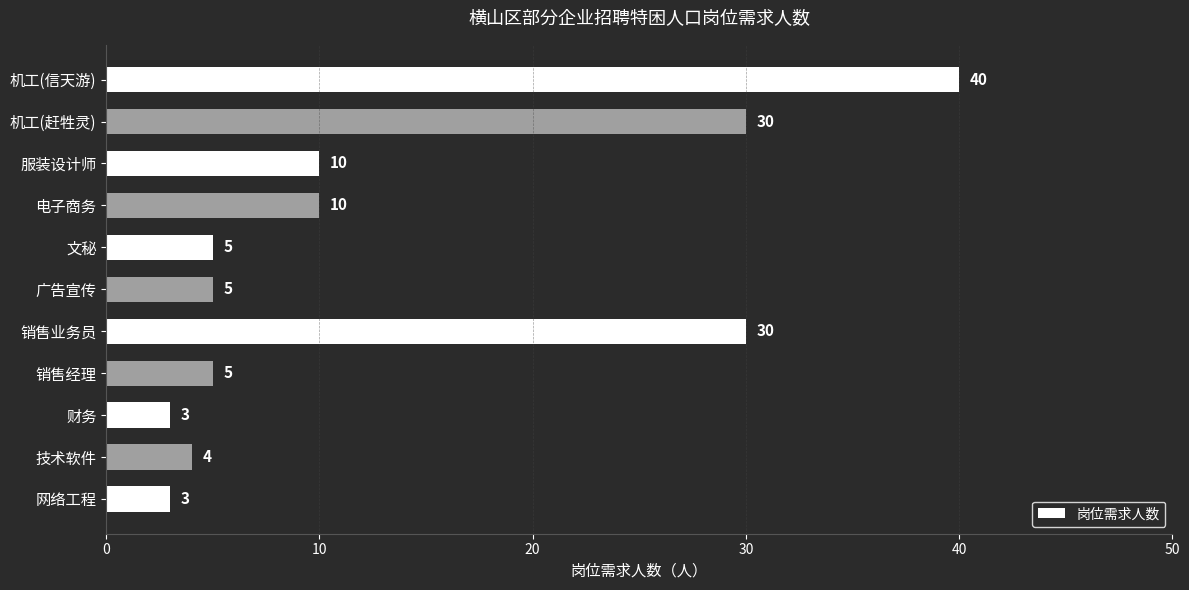

What is the average value?

13